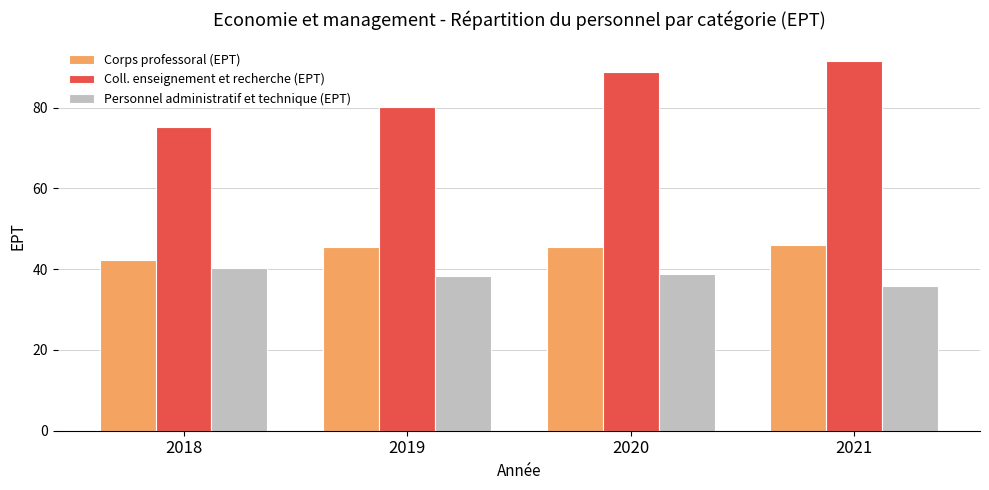

What is the total value across all series at 2019?

163.9